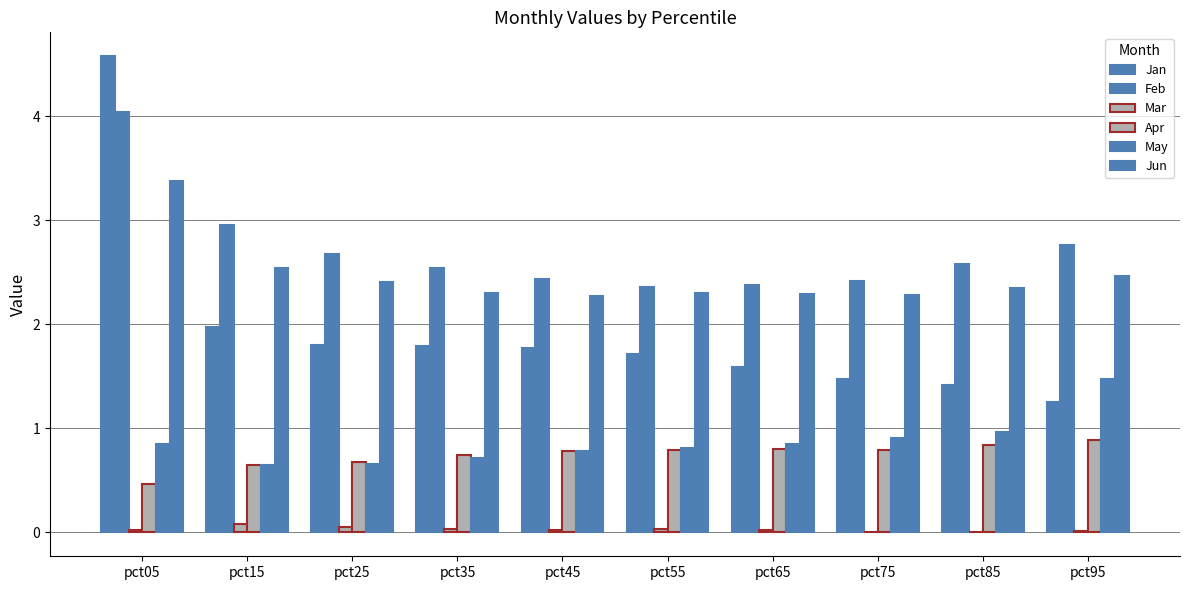

What is the sum of the Feb values at pct55 and pct05?

6.4